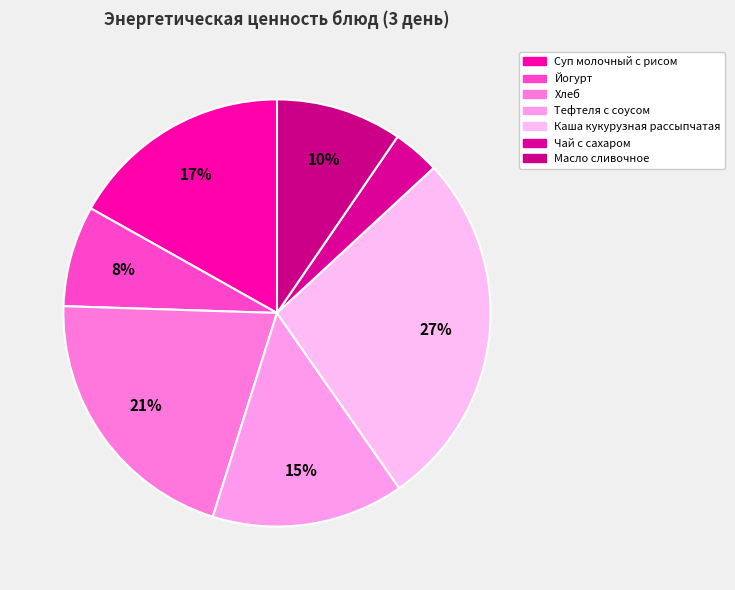

Which slice is the smallest?

Чай с сахаром